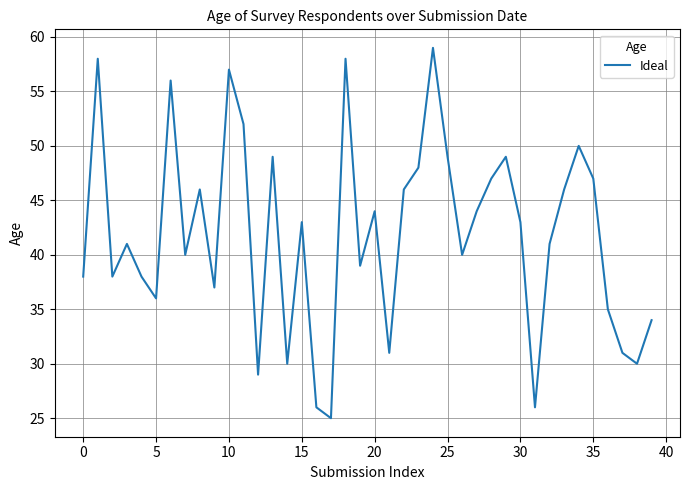

What is the smallest value displayed?

25